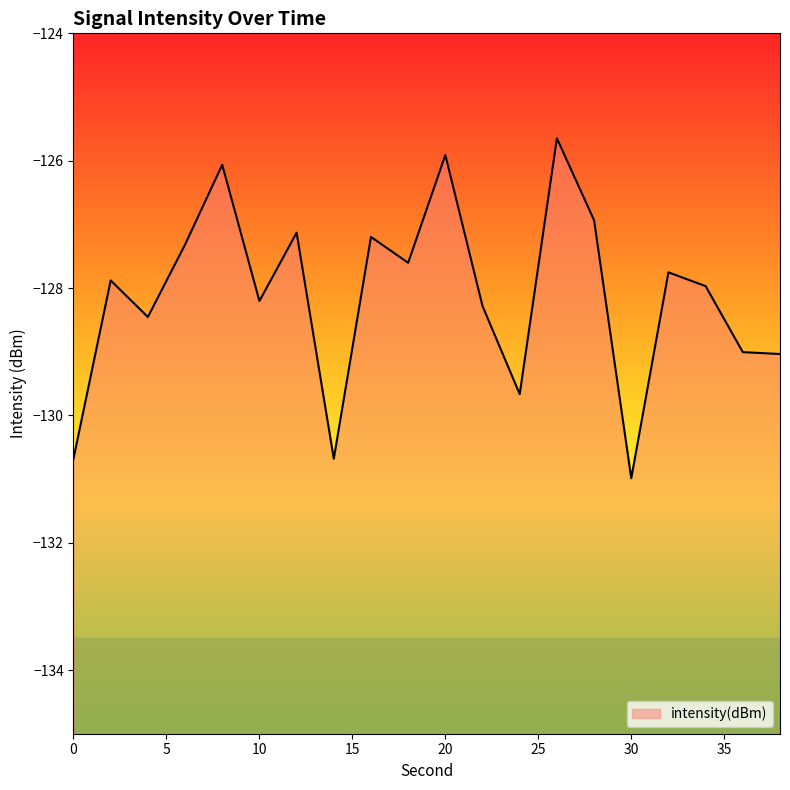

At which category does the data reach its first local valley?

4